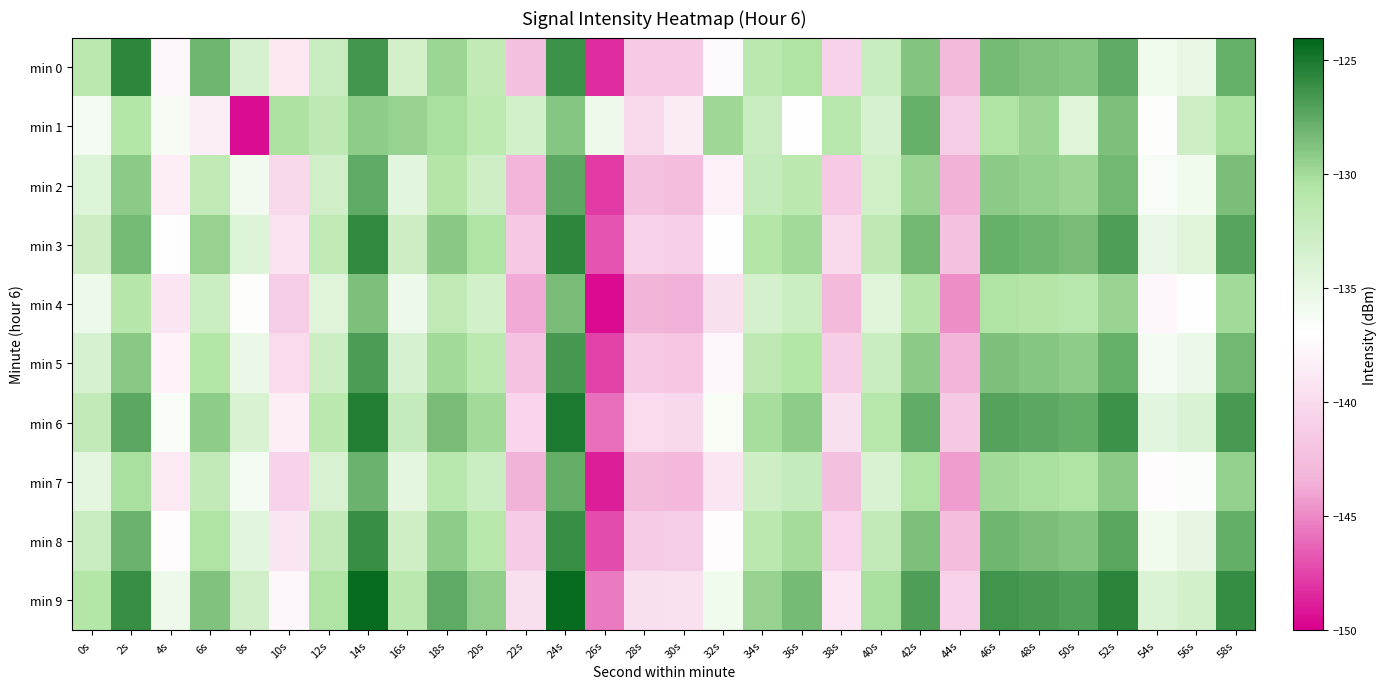

Reading left to right, extract all data points from this chart.

min 0: 0s=-131.2	2s=-125.7	4s=-137.7	6s=-128.1	8s=-133.4	10s=-138.9	12s=-132.3	14s=-126.4	16s=-133.3	18s=-129.7	20s=-131.8	22s=-142.3	24s=-126.3	26s=-148.3	28s=-141.5	30s=-141.5	32s=-137.5	34s=-131.3	36s=-130.4	38s=-140.7	40s=-132.3	42s=-128.8	44s=-142.8	46s=-128.3	48s=-128.7	50s=-128.9	52s=-127.5	54s=-135.7	56s=-135.0	58s=-127.8
min 1: 0s=-136.1	2s=-130.6	4s=-136.3	6s=-138.3	8s=-149.4	10s=-130.4	12s=-131.6	14s=-129.2	16s=-129.5	18s=-130.3	20s=-131.5	22s=-133.2	24s=-128.9	26s=-135.6	28s=-140.1	30s=-138.7	32s=-129.8	34s=-132.4	36s=-136.9	38s=-131.1	40s=-133.5	42s=-127.8	44s=-141.2	46s=-130.5	48s=-129.7	50s=-134.3	52s=-128.6	54s=-136.8	56s=-132.9	58s=-130.2
min 2: 0s=-134.2	2s=-129.1	4s=-138.5	6s=-131.7	8s=-135.9	10s=-140.3	12s=-133.1	14s=-127.5	16s=-134.6	18s=-130.8	20s=-132.9	22s=-143.1	24s=-127.4	26s=-147.8	28s=-142.1	30s=-142.5	32s=-138.2	34s=-132.1	36s=-131.3	38s=-141.5	40s=-133.0	42s=-129.6	44s=-143.5	46s=-129.1	48s=-129.4	50s=-129.7	52s=-128.2	54s=-136.4	56s=-135.7	58s=-128.5
min 3: 0s=-132.8	2s=-128.3	4s=-137.1	6s=-129.5	8s=-134.2	10s=-139.4	12s=-131.7	14s=-125.9	16s=-132.8	18s=-129.0	20s=-130.5	22s=-141.6	24s=-125.7	26s=-146.9	28s=-140.8	30s=-141.0	32s=-136.9	34s=-130.7	36s=-129.9	38s=-140.1	40s=-131.6	42s=-128.2	44s=-142.1	46s=-127.8	48s=-128.1	50s=-128.4	52s=-126.9	54s=-135.1	56s=-134.3	58s=-127.2
min 4: 0s=-135.5	2s=-130.9	4s=-139.2	6s=-132.6	8s=-136.8	10s=-141.2	12s=-134.4	14s=-128.6	16s=-135.5	18s=-131.7	20s=-133.2	22s=-143.8	24s=-128.4	26s=-149.5	28s=-143.2	30s=-143.6	32s=-139.6	34s=-133.4	36s=-132.6	38s=-142.8	40s=-134.3	42s=-130.9	44s=-144.8	46s=-130.5	48s=-130.8	50s=-131.1	52s=-129.6	54s=-137.8	56s=-137.0	58s=-129.9
min 5: 0s=-133.6	2s=-129.0	4s=-138.0	6s=-130.7	8s=-135.3	10s=-140.0	12s=-132.8	14s=-126.8	16s=-133.6	18s=-129.9	20s=-131.4	22s=-142.0	24s=-126.6	26s=-147.5	28s=-141.5	30s=-141.8	32s=-137.8	34s=-131.6	36s=-130.7	38s=-141.1	40s=-132.5	42s=-129.1	44s=-143.1	46s=-128.6	48s=-128.9	50s=-129.2	52s=-127.8	54s=-136.1	56s=-135.4	58s=-128.2
min 6: 0s=-131.9	2s=-127.4	4s=-136.5	6s=-129.2	8s=-133.8	10s=-138.5	12s=-131.3	14s=-125.3	16s=-132.1	18s=-128.4	20s=-129.9	22s=-140.5	24s=-125.1	26s=-146.0	28s=-140.0	30s=-140.3	32s=-136.3	34s=-130.1	36s=-129.2	38s=-139.6	40s=-131.0	42s=-127.6	44s=-141.6	46s=-127.1	48s=-127.4	50s=-127.7	52s=-126.3	54s=-134.6	56s=-133.9	58s=-126.7
min 7: 0s=-134.8	2s=-130.2	4s=-138.8	6s=-131.9	8s=-136.1	10s=-140.7	12s=-133.7	14s=-127.9	16s=-134.8	18s=-131.1	20s=-132.6	22s=-143.3	24s=-127.7	26s=-148.8	28s=-142.6	30s=-142.9	32s=-139.1	34s=-132.9	36s=-132.1	38s=-142.3	40s=-133.8	42s=-130.4	44s=-144.3	46s=-129.9	48s=-130.2	50s=-130.5	52s=-129.1	54s=-137.3	56s=-136.6	58s=-129.4
min 8: 0s=-132.4	2s=-127.9	4s=-137.3	6s=-130.4	8s=-134.6	10s=-139.2	12s=-131.9	14s=-126.1	16s=-132.9	18s=-129.2	20s=-131.0	22s=-141.3	24s=-126.1	26s=-147.2	28s=-141.3	30s=-141.2	32s=-137.3	34s=-131.2	36s=-130.0	38s=-140.6	40s=-131.9	42s=-128.6	44s=-142.5	46s=-128.1	48s=-128.5	50s=-128.8	52s=-127.3	54s=-135.7	56s=-134.9	58s=-127.7
min 9: 0s=-130.7	2s=-126.1	4s=-135.6	6s=-128.7	8s=-133.1	10s=-137.7	12s=-130.4	14s=-124.4	16s=-131.2	18s=-127.5	20s=-129.3	22s=-139.6	24s=-124.4	26s=-145.5	28s=-139.6	30s=-139.5	32s=-135.7	34s=-129.5	36s=-128.3	38s=-139.0	40s=-130.2	42s=-126.9	44s=-140.8	46s=-126.4	48s=-126.7	50s=-127.0	52s=-125.6	54s=-134.0	56s=-133.2	58s=-126.0